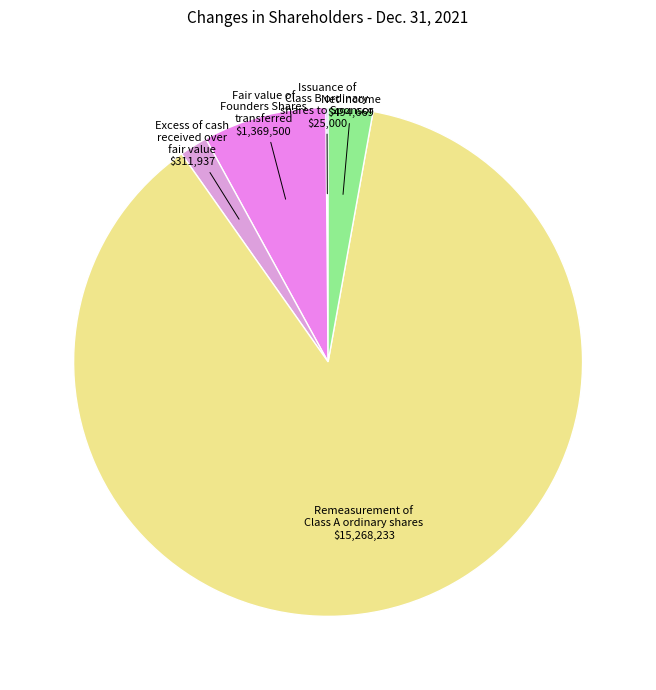

What is the majority slice?

Remeasurement of Class A ordinary shares